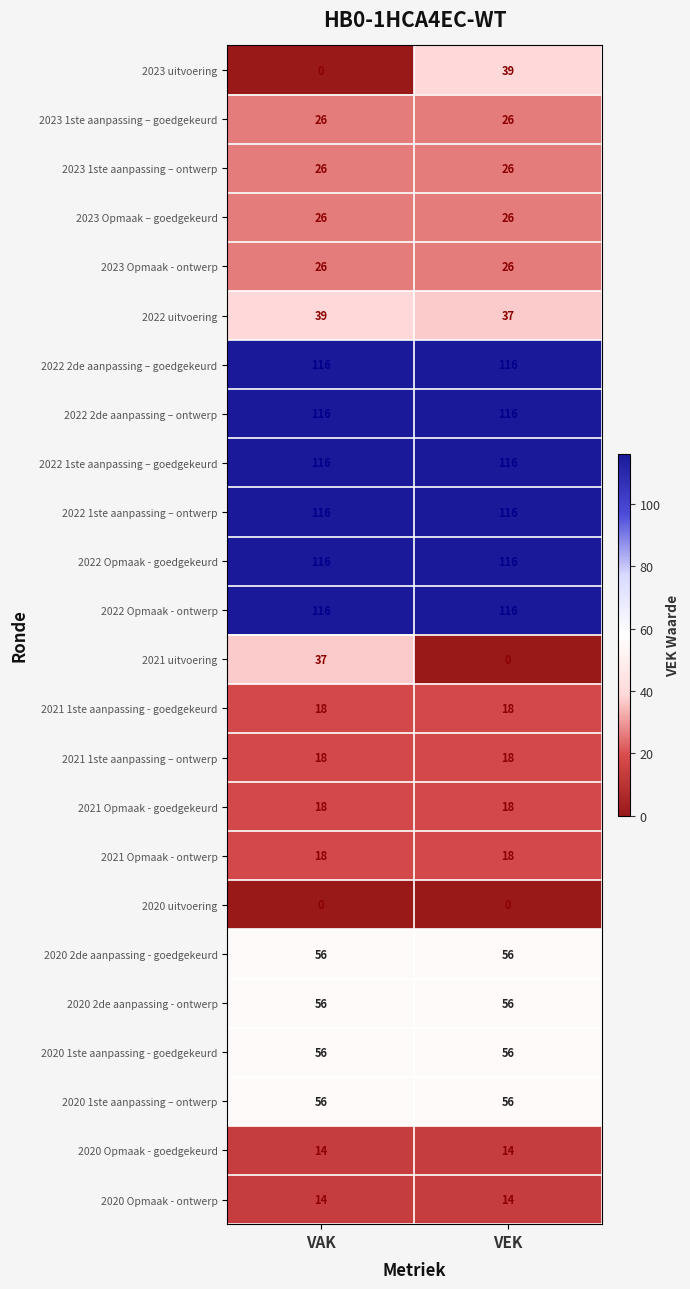

What is the lowest value of the 2023 Opmaak - ontwerp series?

26